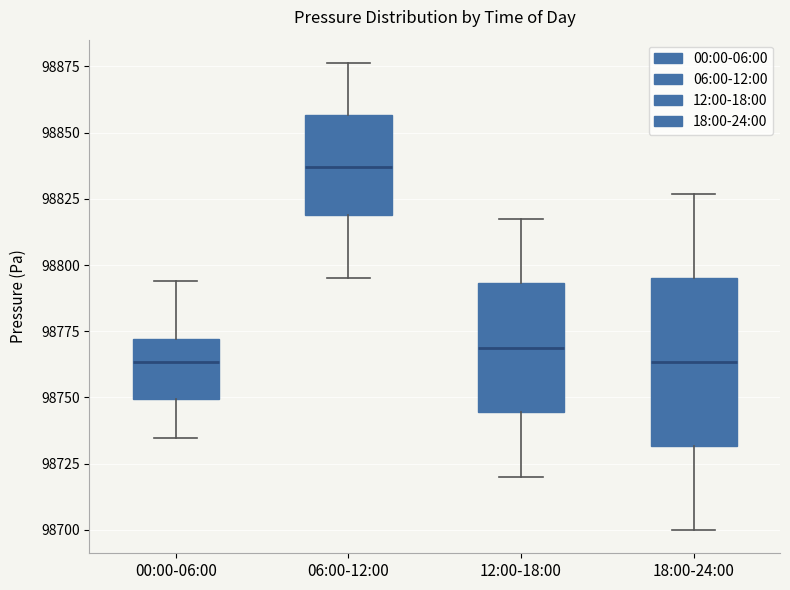

Reading left to right, read every box against the y-axis: the position of its median line, the range the box covers, and the ends of its whiskers. The values are not printed on the chart, so give them approximately, as read against the axis.

00:00-06:00: median 98765, box 98750 to 98770, whiskers 98735 to 98795
06:00-12:00: median 98835, box 98820 to 98855, whiskers 98795 to 98875
12:00-18:00: median 98770, box 98745 to 98795, whiskers 98720 to 98820
18:00-24:00: median 98765, box 98730 to 98795, whiskers 98700 to 98825